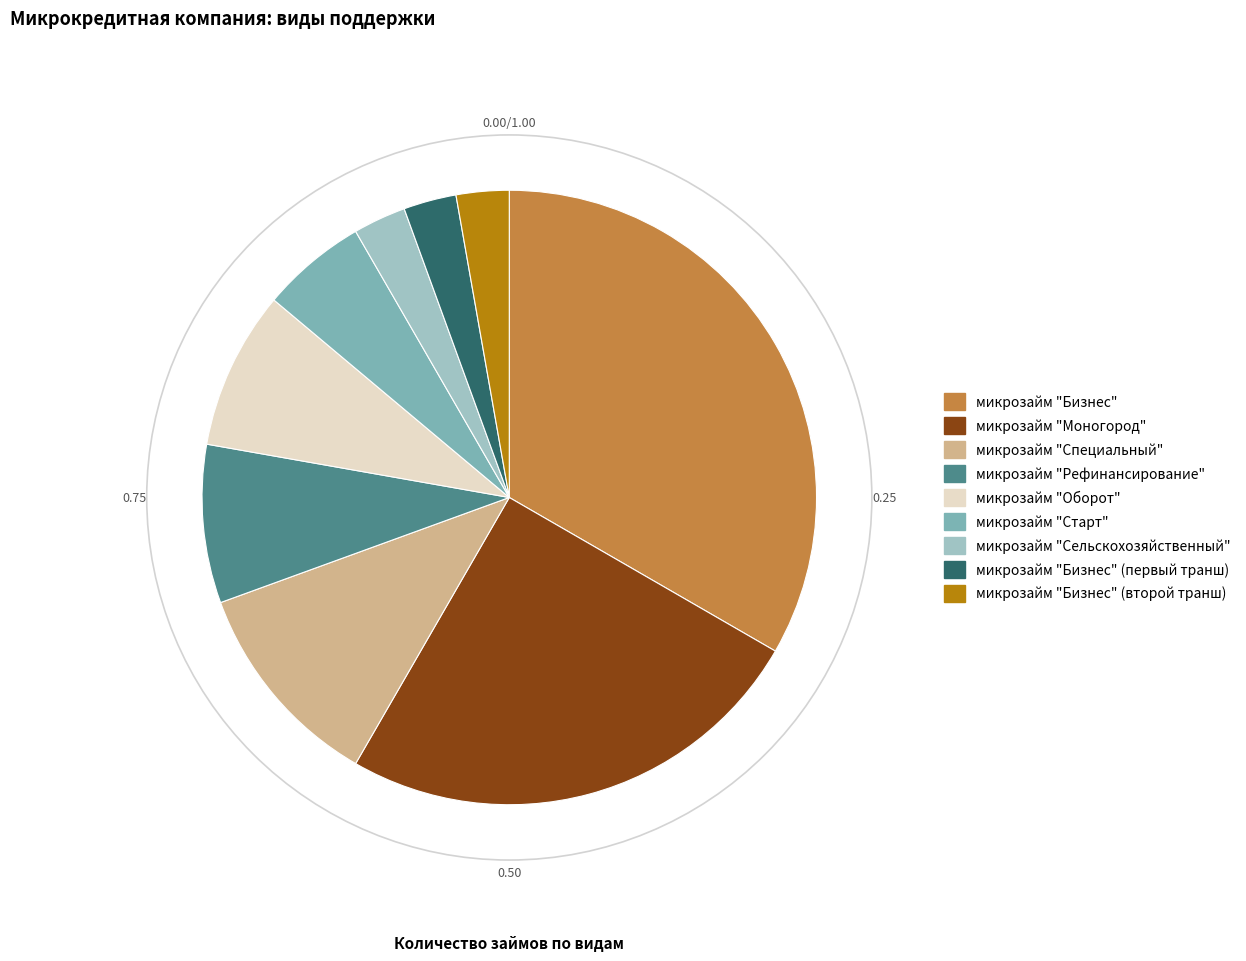

Is there a majority slice in this chart?

No